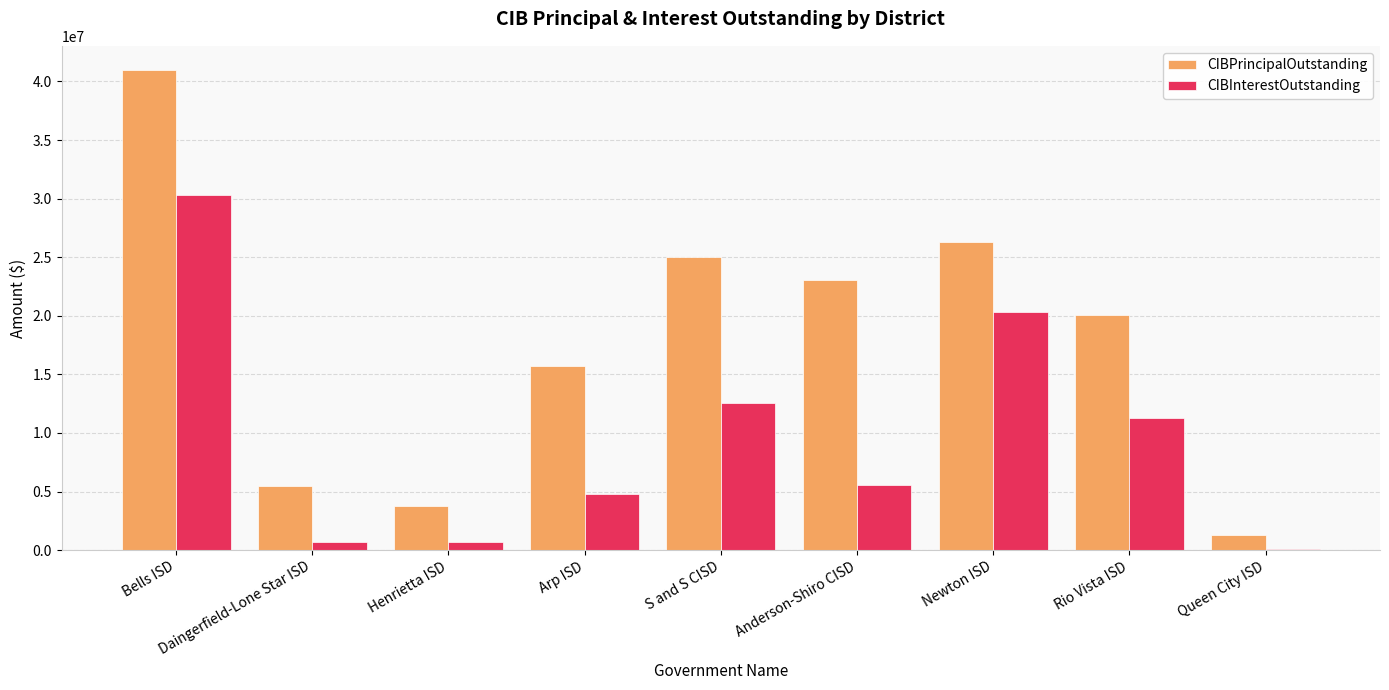

What is the sum of all CIBPrincipalOutstanding values?

161677000.0